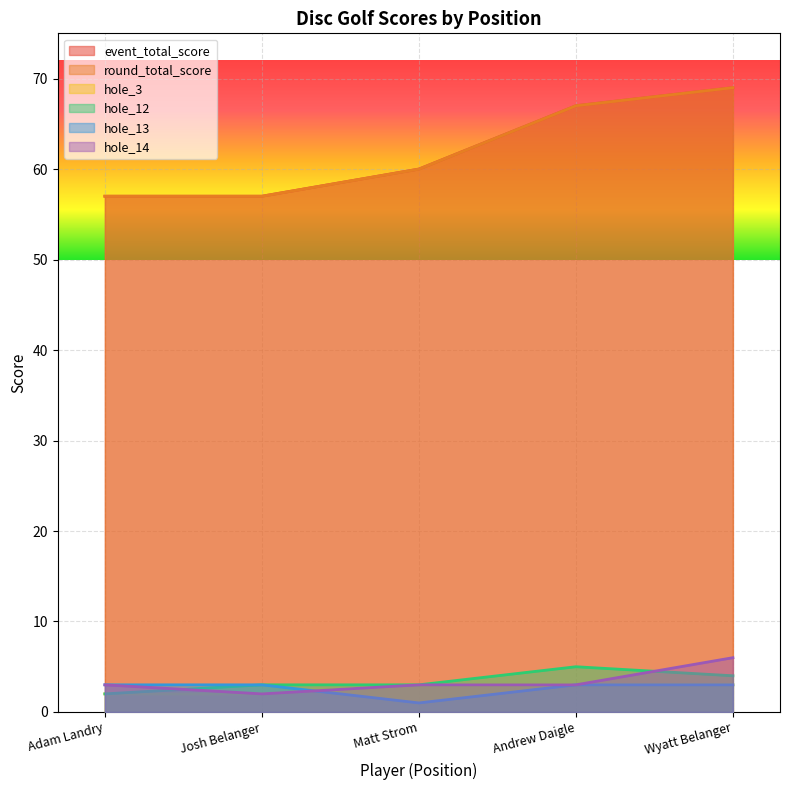

Reading right to left, extract all data points from this chart.

event_total_score: 69	67	60	57	57
round_total_score: 69	67	60	57	57
hole_3: 3	3	3	2	2
hole_12: 4	5	3	3	2
hole_13: 3	3	1	3	3
hole_14: 6	3	3	2	3